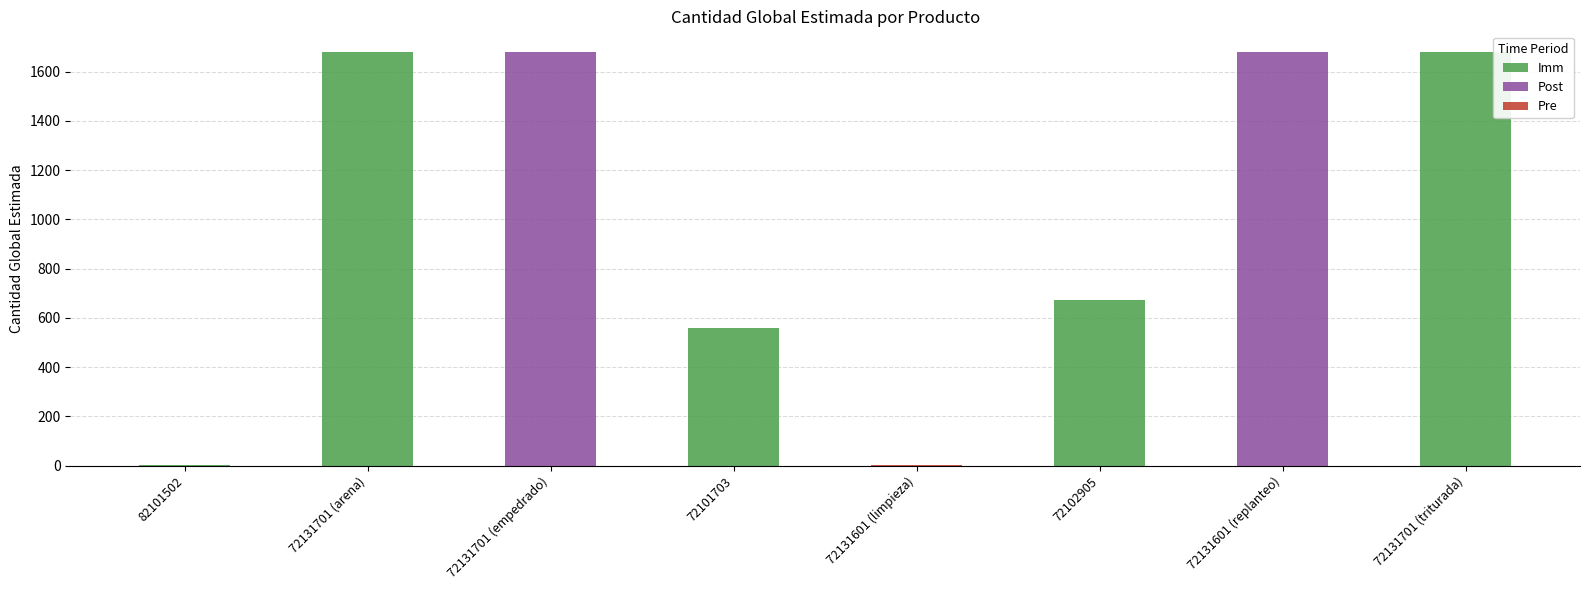

Reading left to right, extract all data points from this chart.

82101502=1	72131701 (arena)=1680	72131701 (empedrado)=1680	72101703=560	72131601 (limpieza)=1	72102905=672	72131601 (replanteo)=1680	72131701 (triturada)=1680